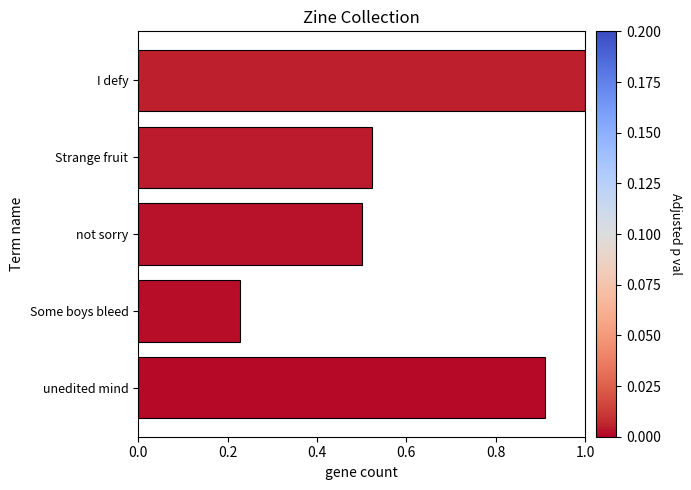

What is the maximum value shown in the chart?

1.0